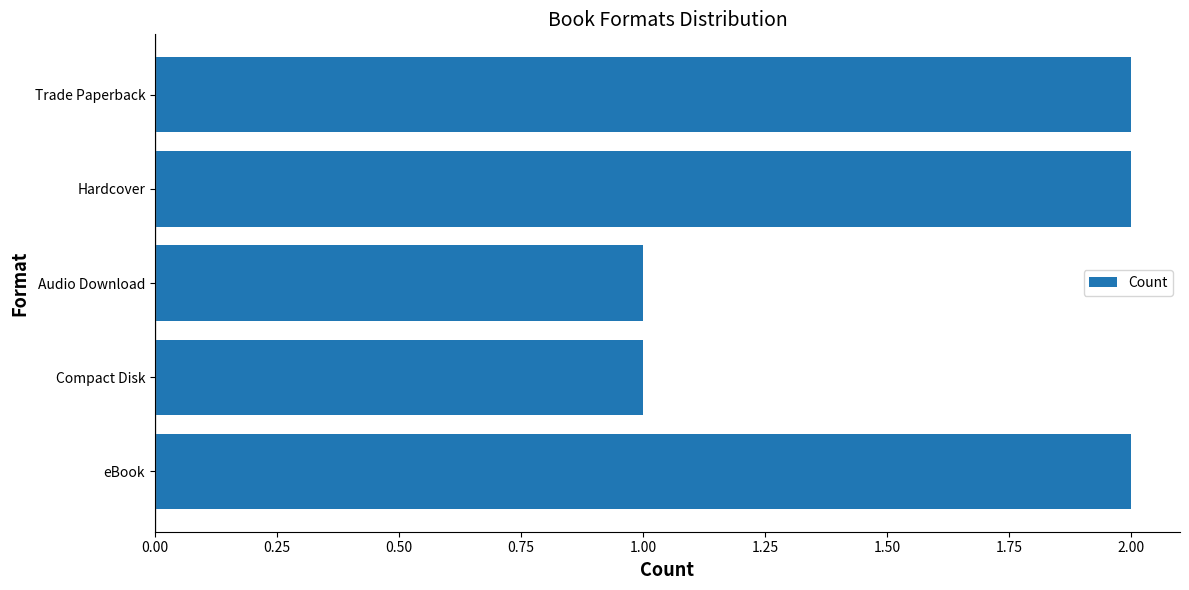

True or false: the data shows 3 at Hardcover.

False